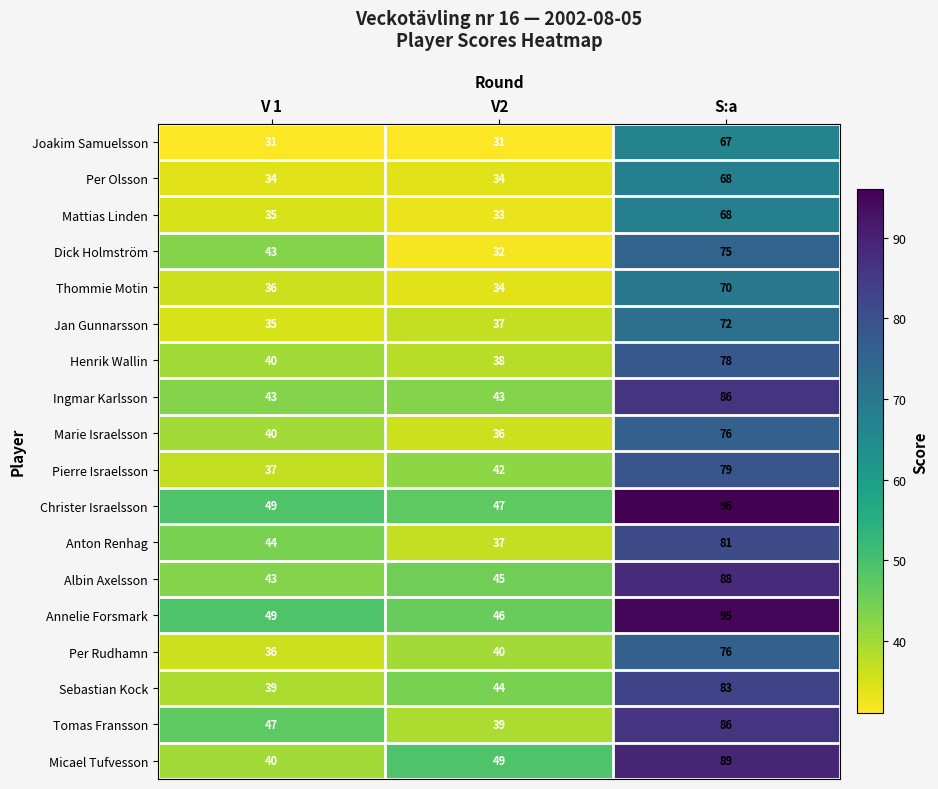

What is the spread (max minus min) of values at V 1?

18